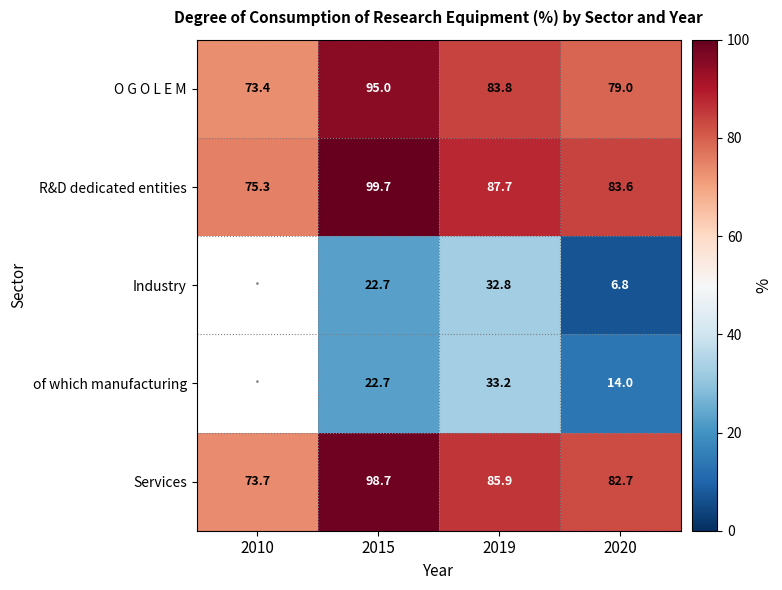

The value of O G O L E M at 2019 is 47.8. True or false?

False